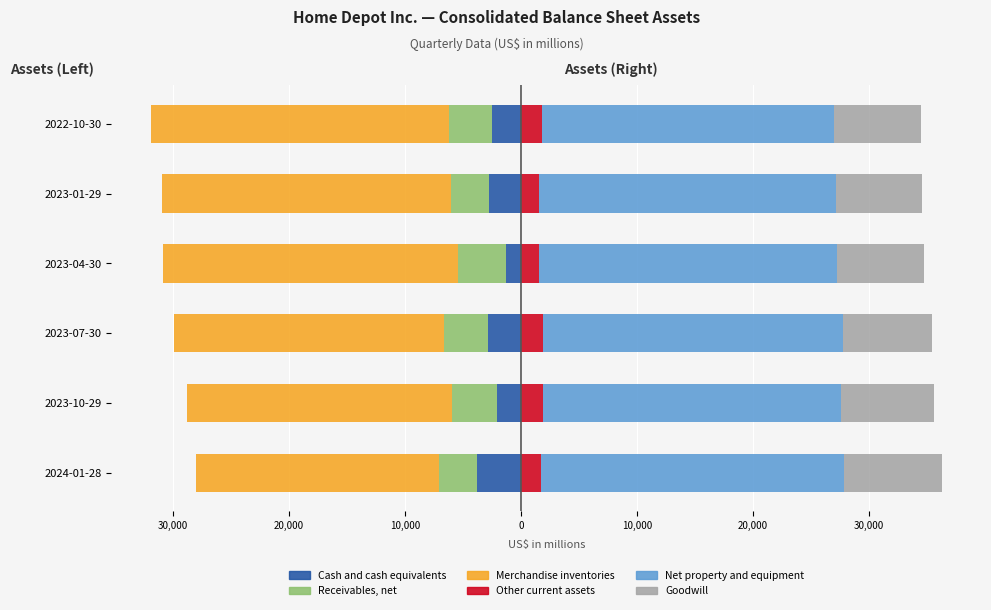

What is the sum of all Other current assets values?

10371